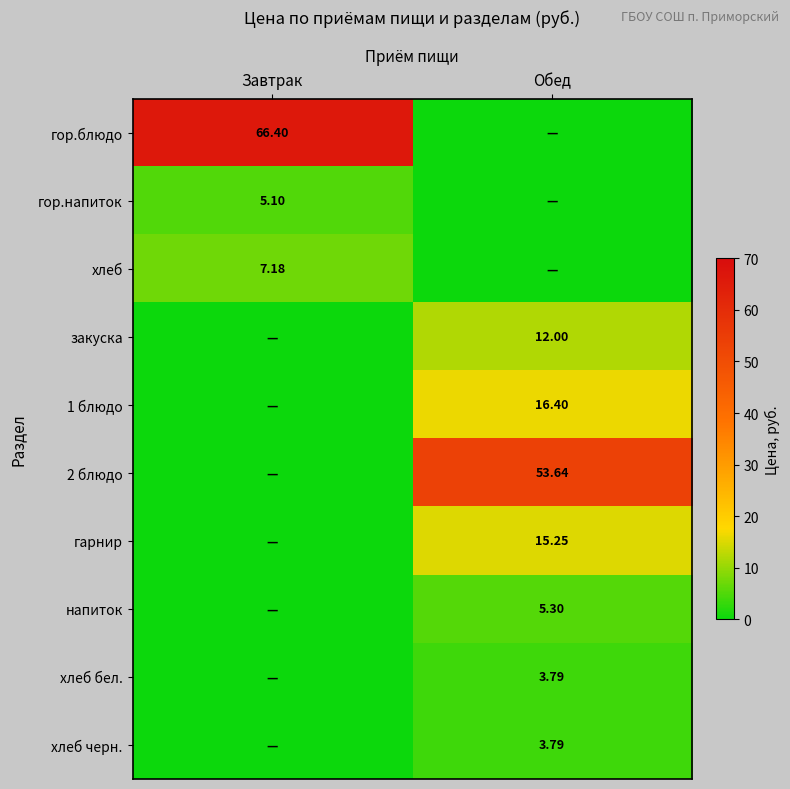

At how many categories does at least one series exceed 47?

2